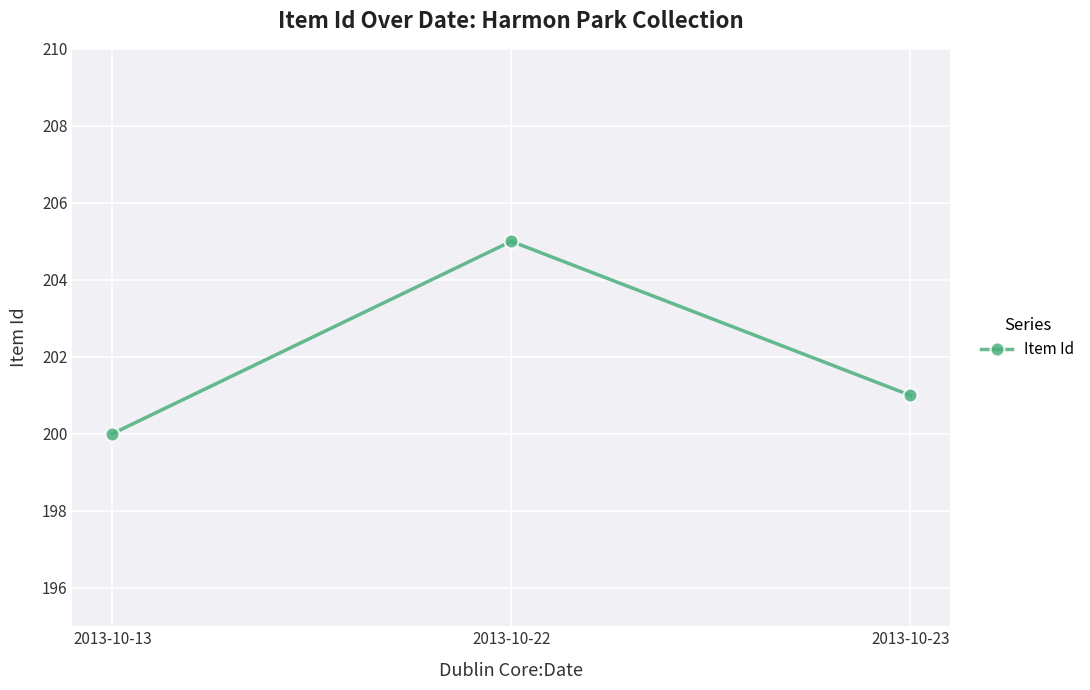

Does the chart display data point markers on the line(s)?

Yes